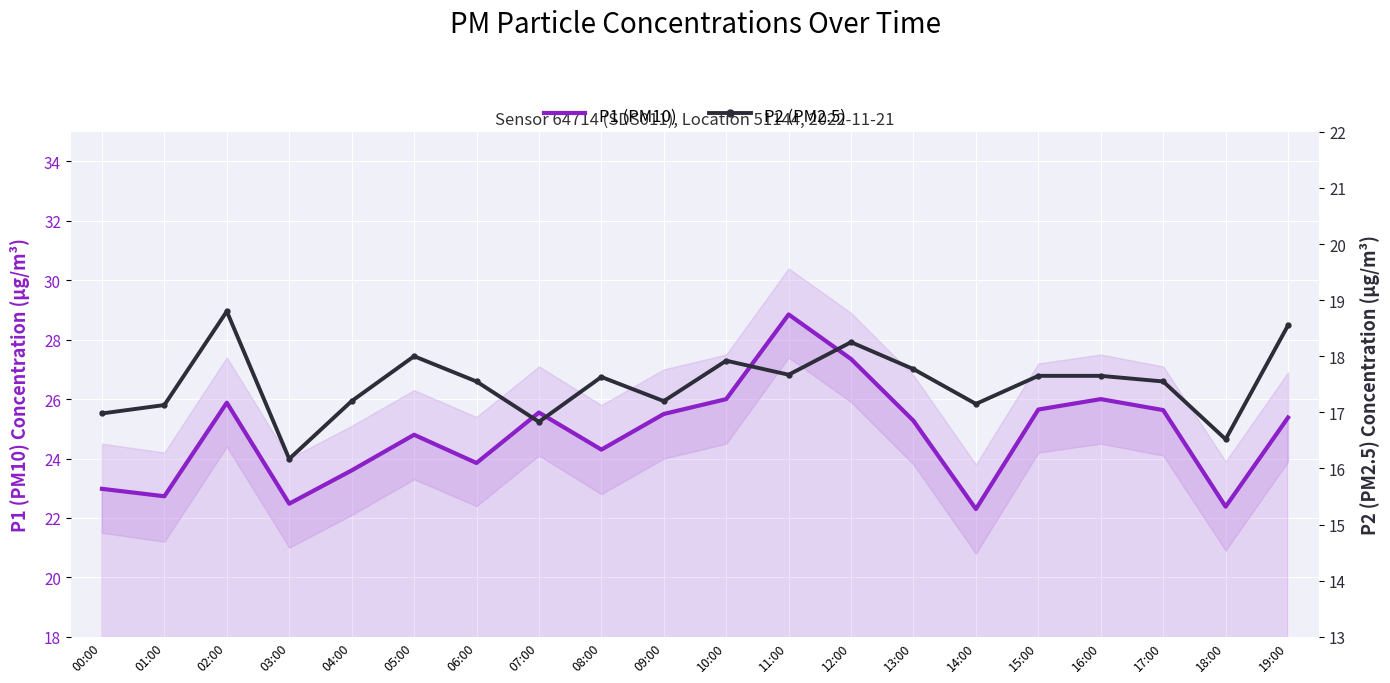

Rank the categories by P1 (PM10) value from highest to lowest.

11:00, 12:00, 10:00, 16:00, 02:00, 15:00, 17:00, 07:00, 09:00, 19:00, 13:00, 05:00, 08:00, 06:00, 04:00, 00:00, 01:00, 03:00, 18:00, 14:00